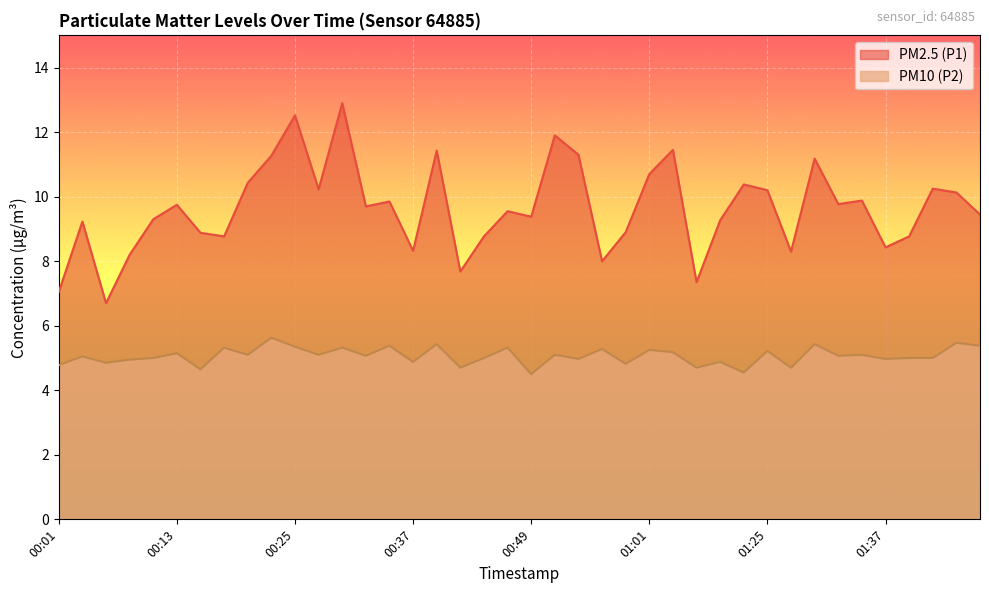

Which series has the largest range (max minus min)?

PM2.5 (P1)